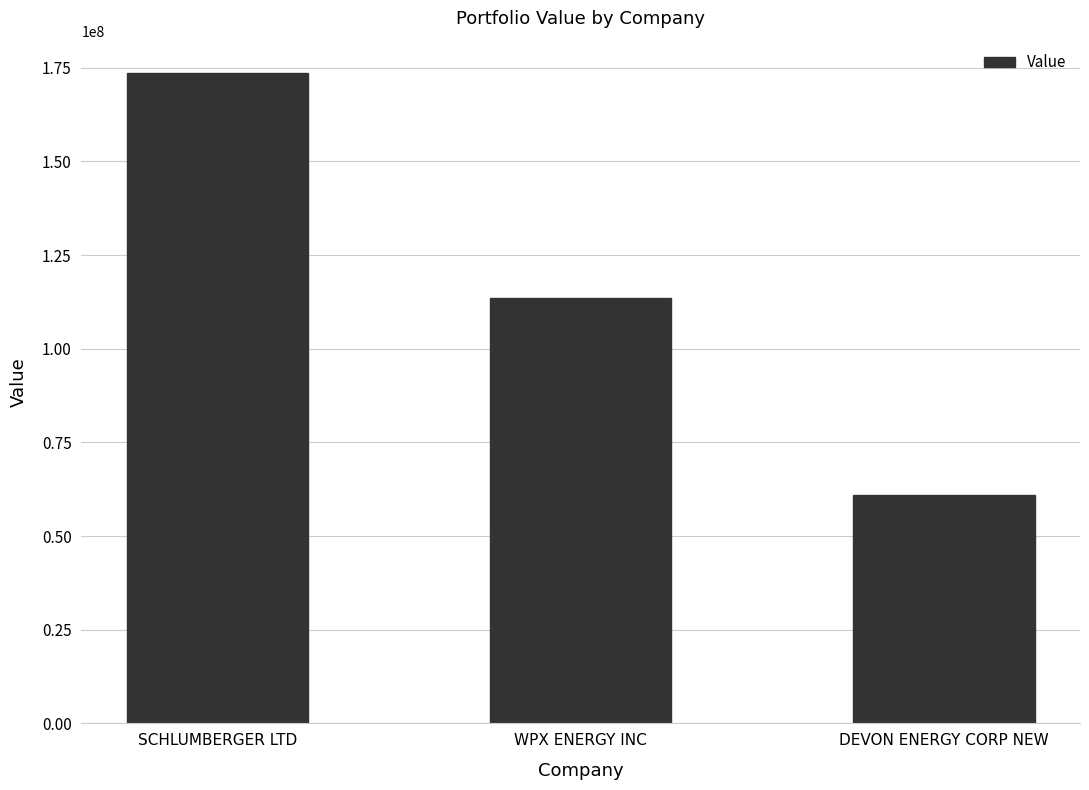

What is the label of the 2nd bar from the left?

WPX ENERGY INC